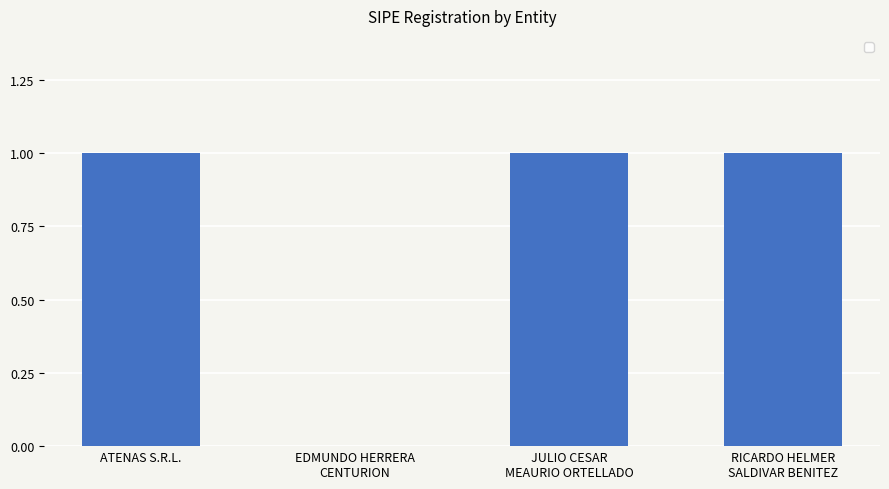

Is it true that the value at ATENAS S.R.L. is 1?

True